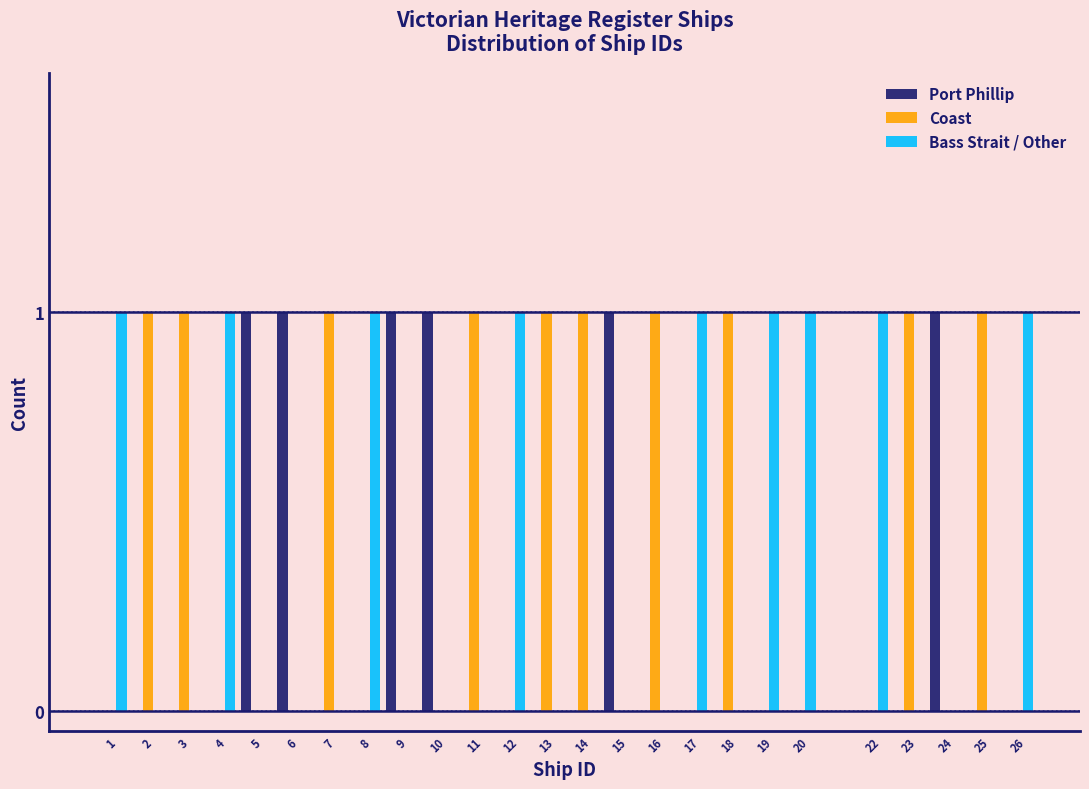

Is the value of Bass Strait / Other at 12 greater than the value of Port Phillip at 16?

Yes